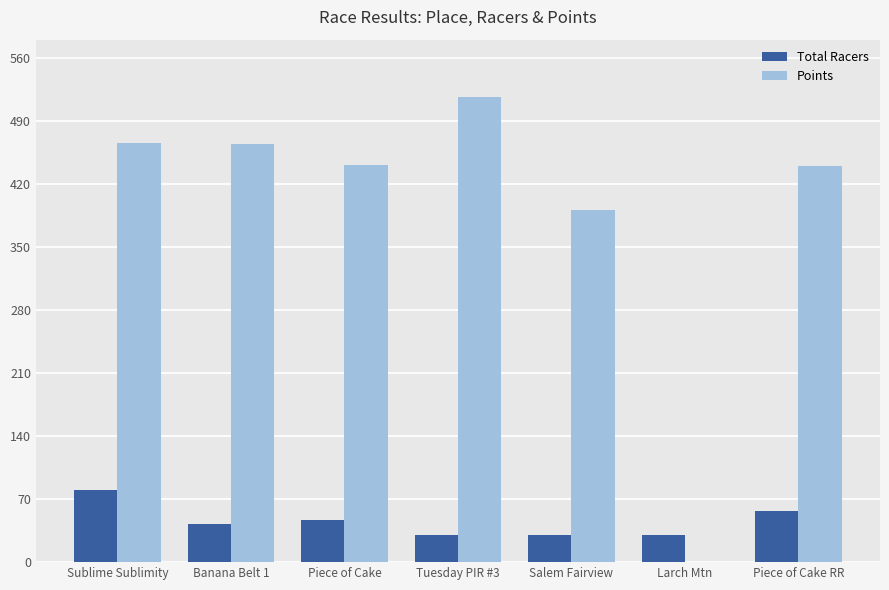

True or false: Total Racers has a value of 73.5 at Piece of Cake.

False